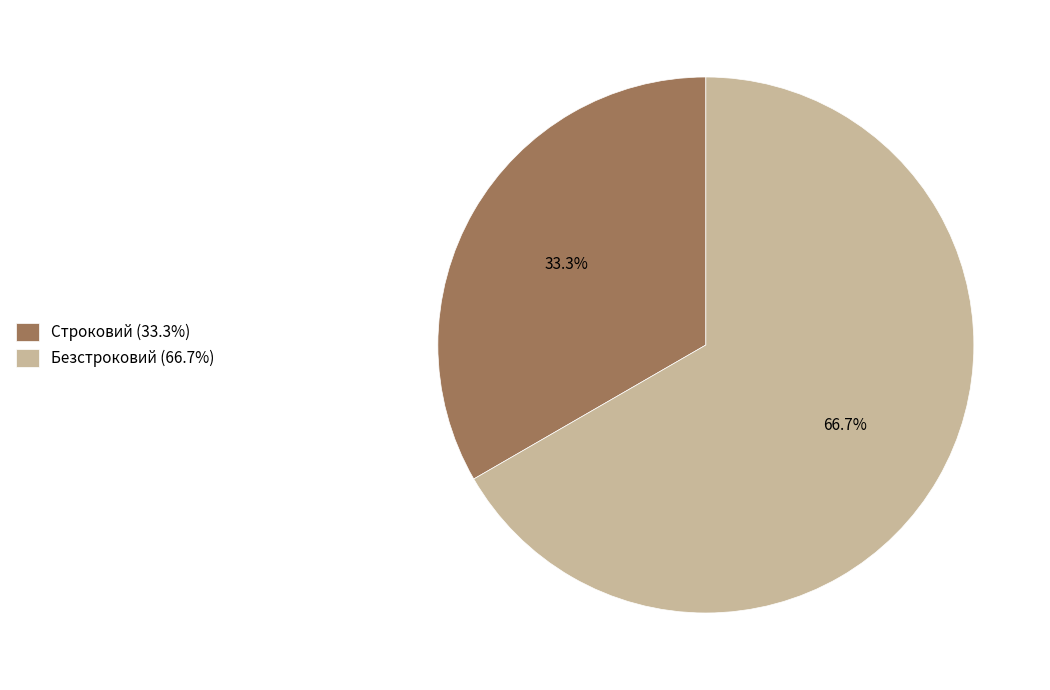

Is it true that Строковий is 25% of the pie?

False